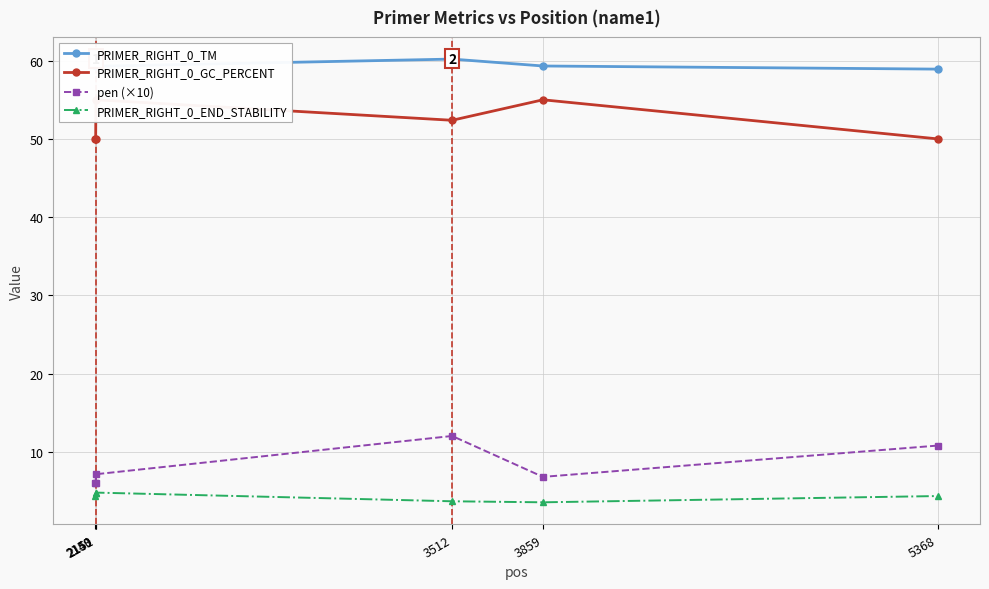

Where is the first local minimum for PRIMER_RIGHT_0_END_STABILITY?

3859